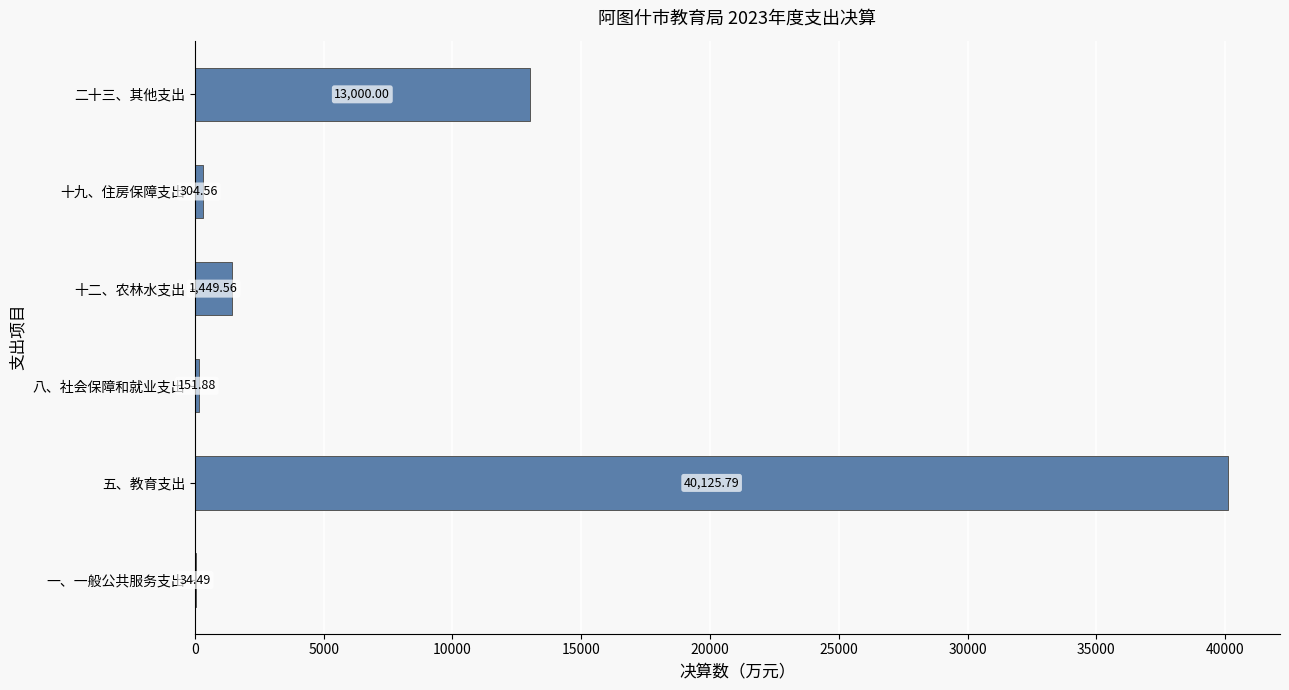

What is the ratio of the value at 八、社会保障和就业支出 to the value at 一、一般公共服务支出?

4.4